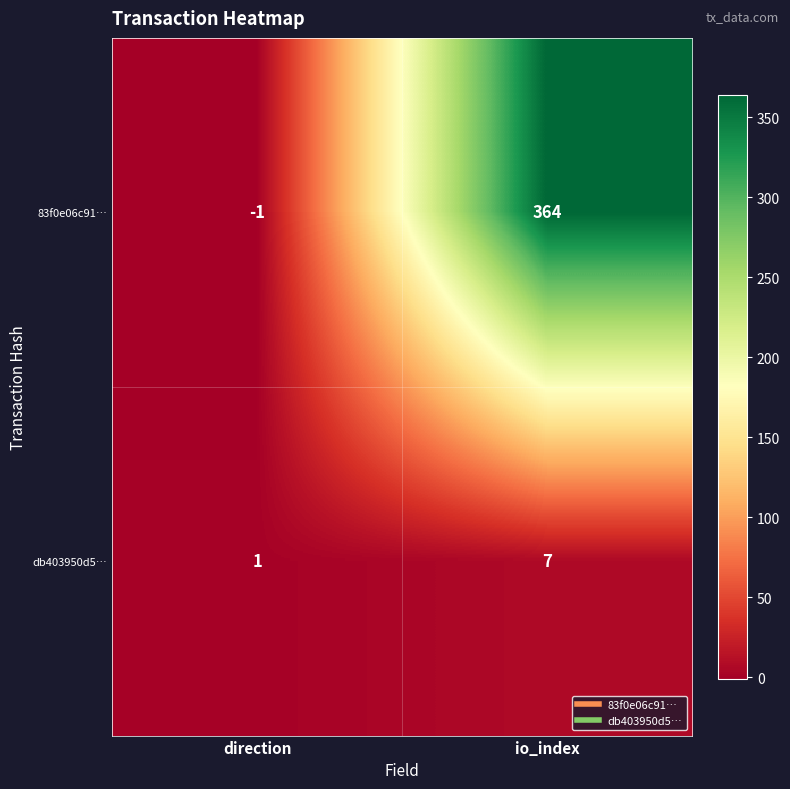

Reading left to right, transcribe all the data shown in this chart.

83f0e06c91…: -1	364
db403950d5…: 1	7